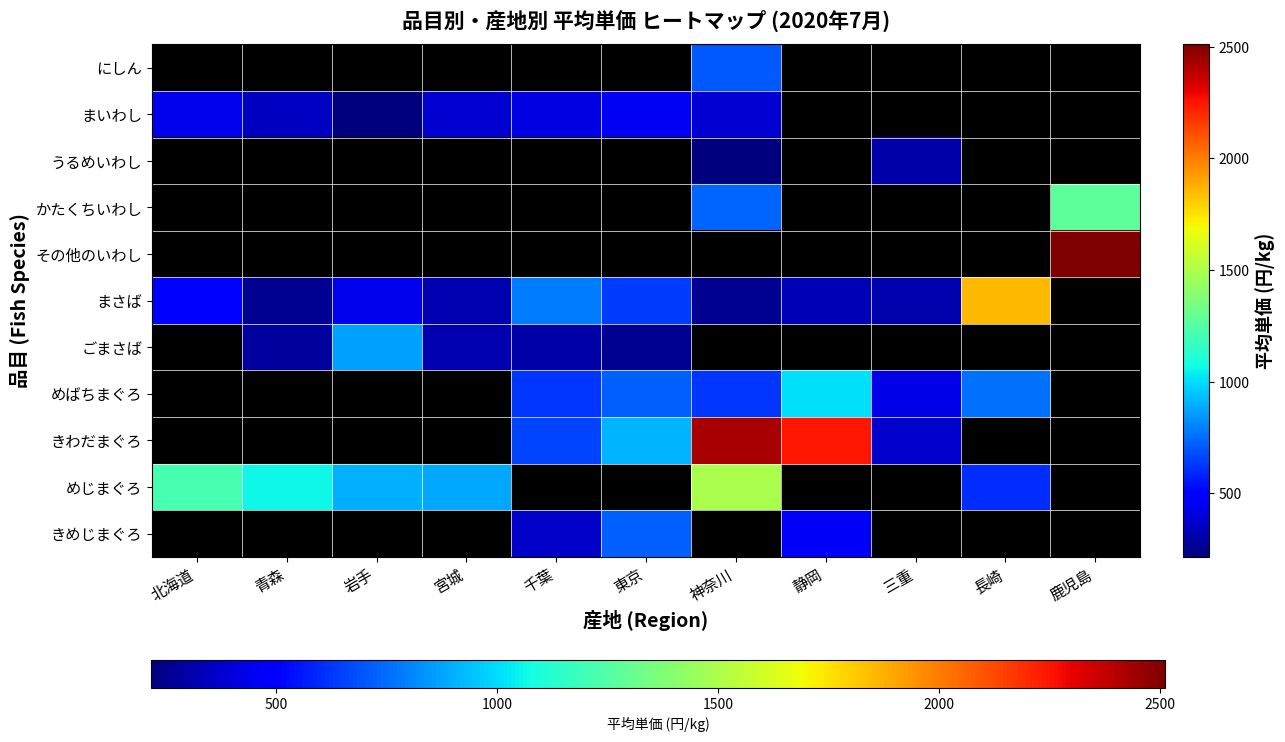

What is the highest value of the めじまぐろ series?

1493.0